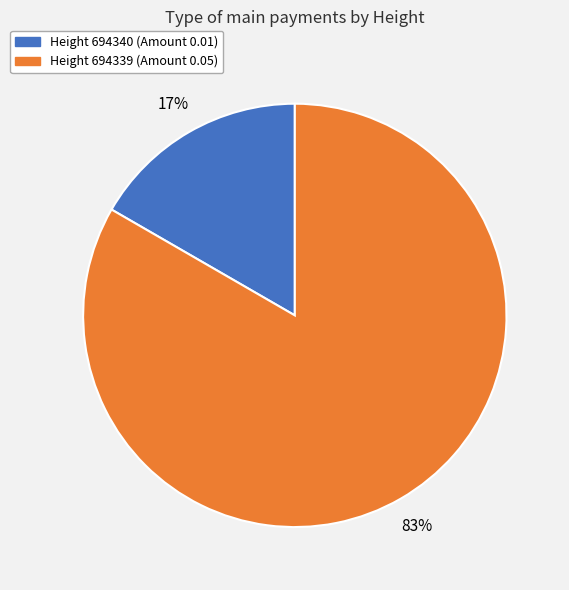

To the nearest percent, what is the average slice percentage?

50%